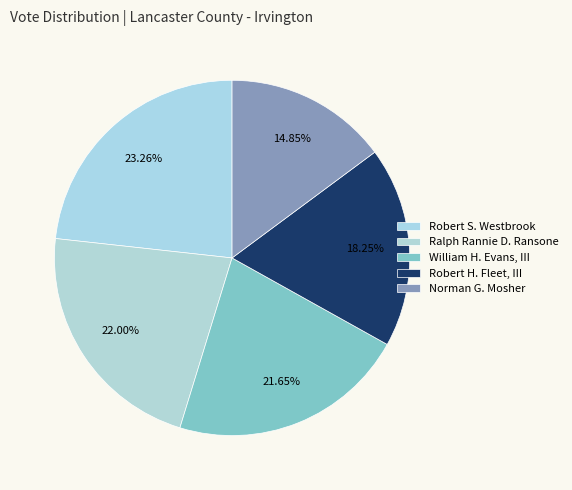

Do Robert H. Fleet, III and Robert S. Westbrook together represent more than half of the pie?

No